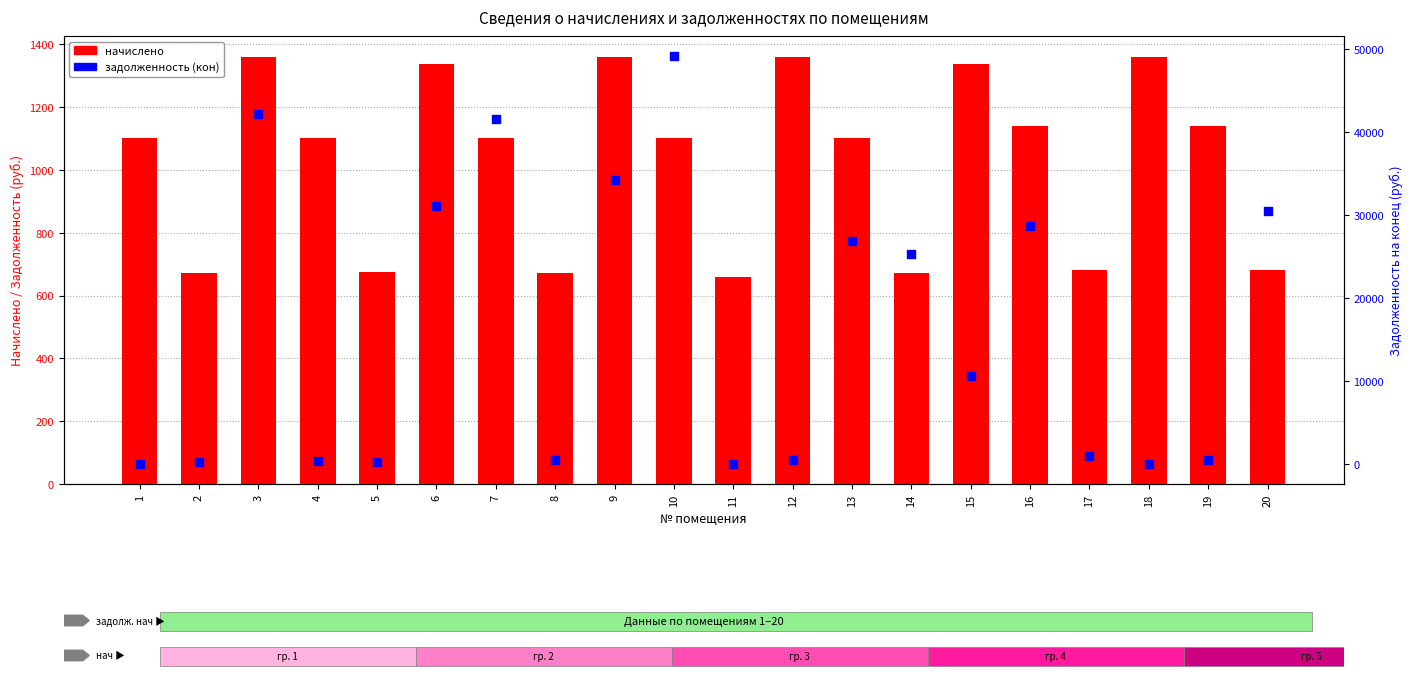

Which series reaches the maximum Y coordinate?

задолженность (кон)